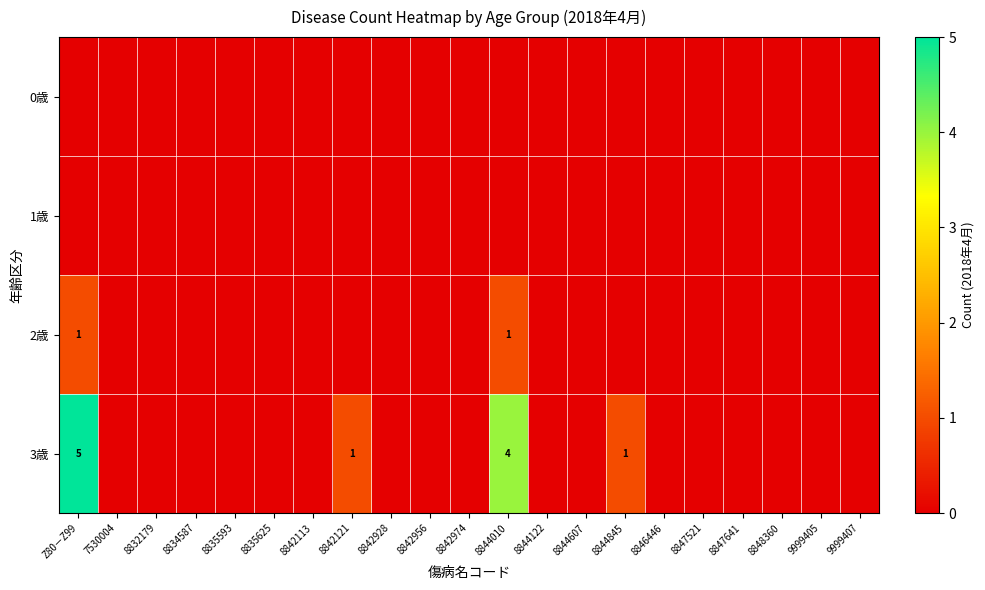

Count the number of categories in the chart.

21